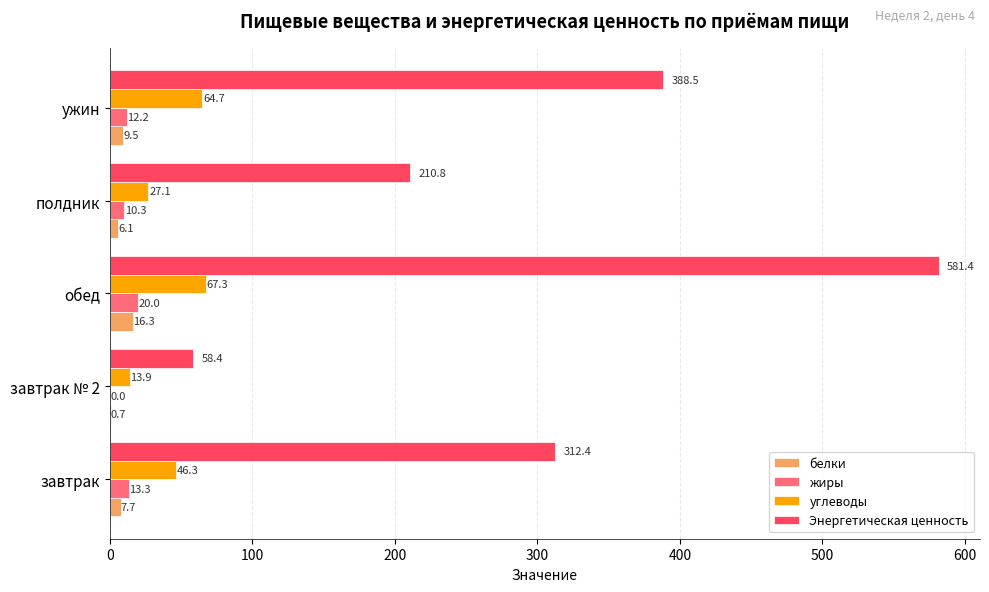

What is the average value of the жиры series?

11.2